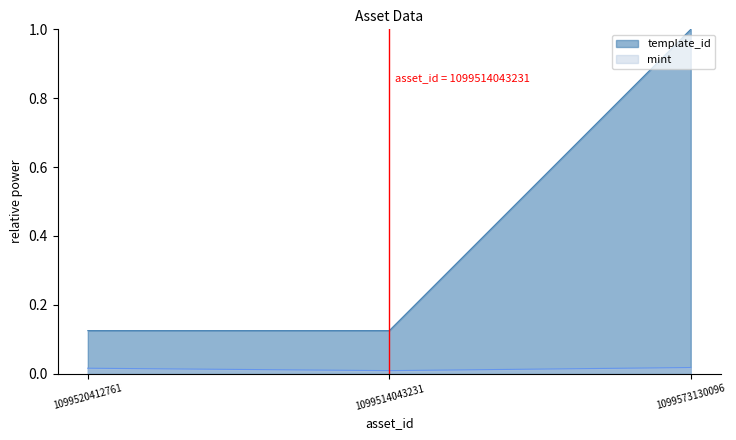

What is the label of the 1st point from the right?

1099573130096